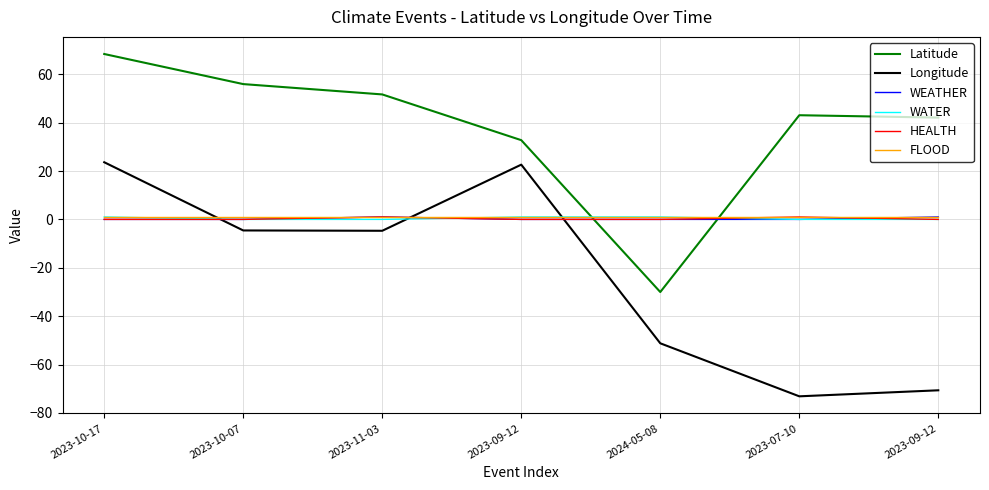

After their last crossing, which series has the higher values: WEATHER or HEALTH?

WEATHER